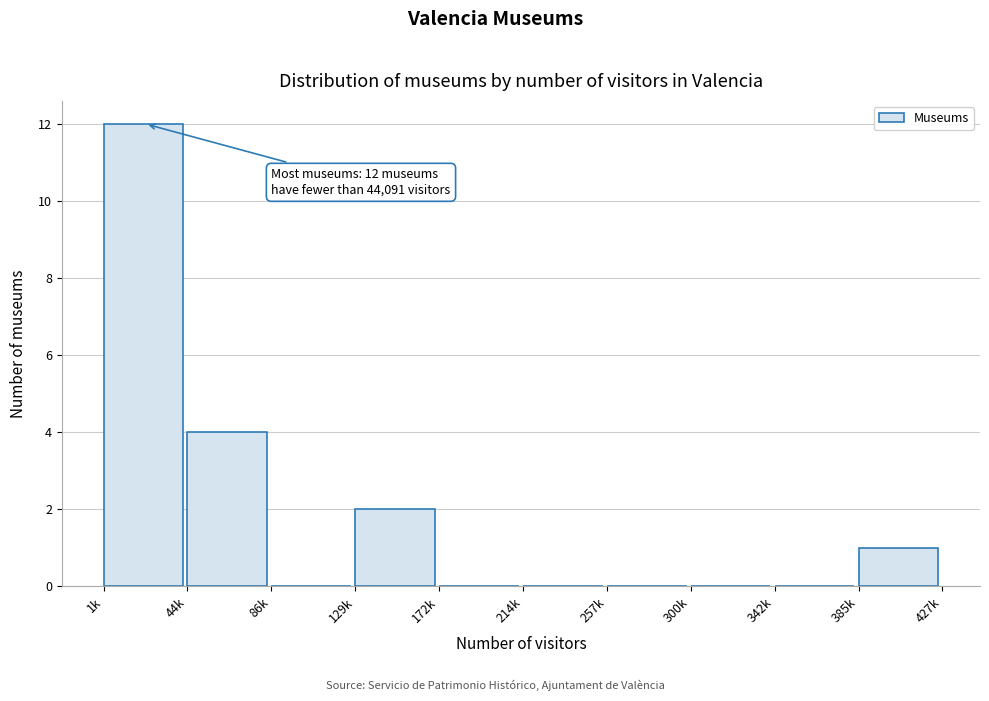

Reading left to right, list all the values displayed in this chart.

1k=12	44k=4	86k=0	129k=2	172k=0	214k=0	257k=0	300k=0	342k=0	385k=1